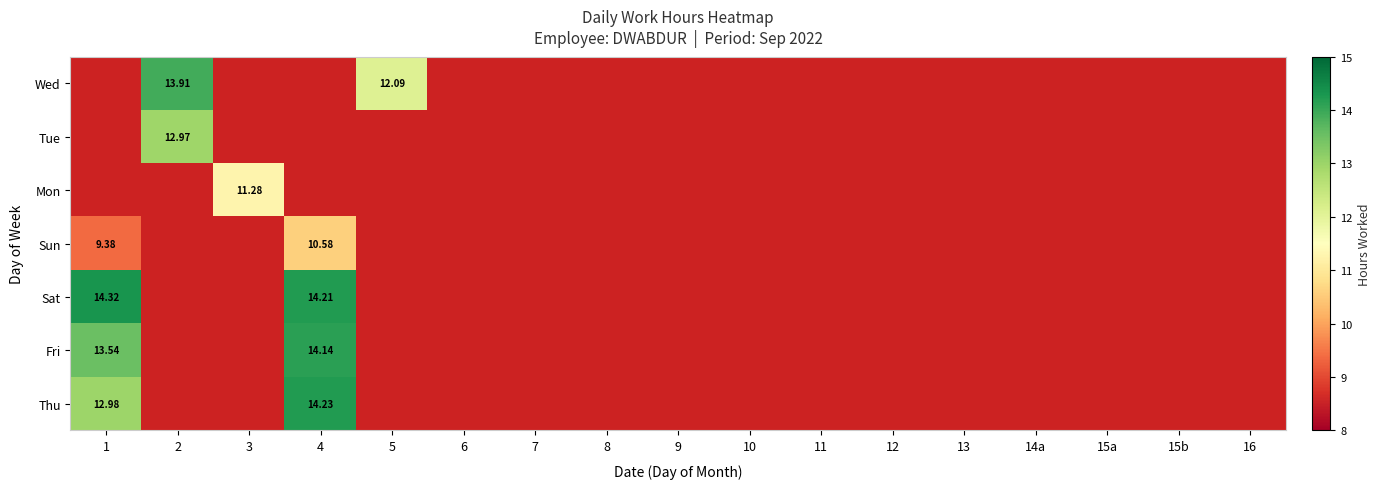

How many distinct data groups are displayed?

7